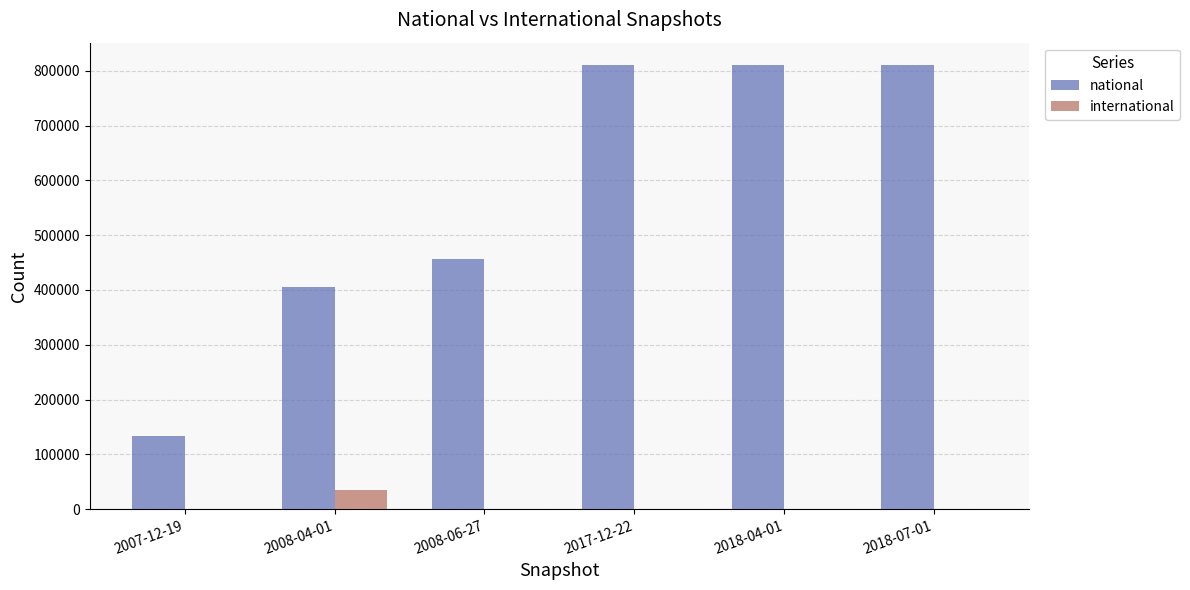

Between 2008-06-27 and 2018-07-01, which series saw the biggest shift?

national